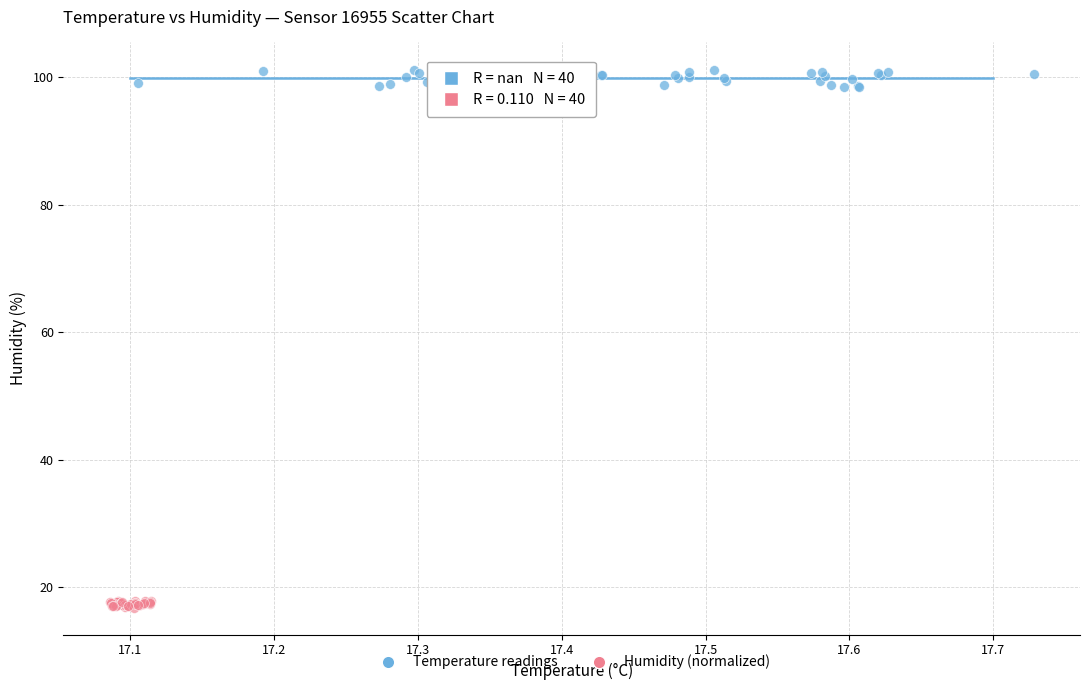

Which series contains the lowest Y value?

Humidity (normalized)